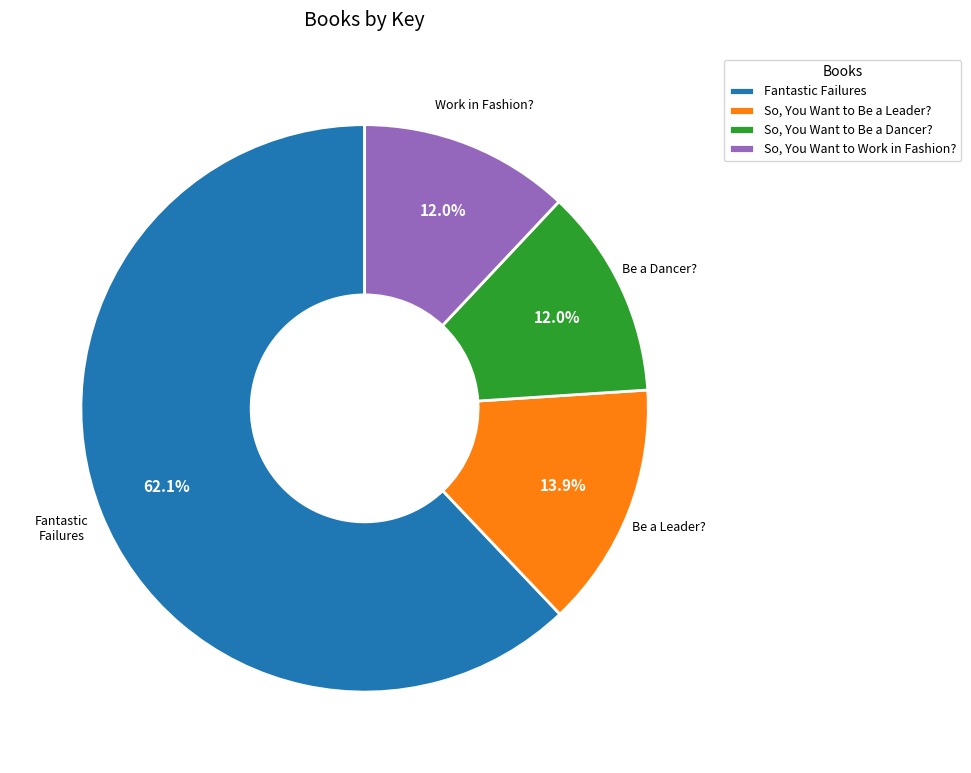

What percentage is NOT represented by Fantastic Failures?

37.9%